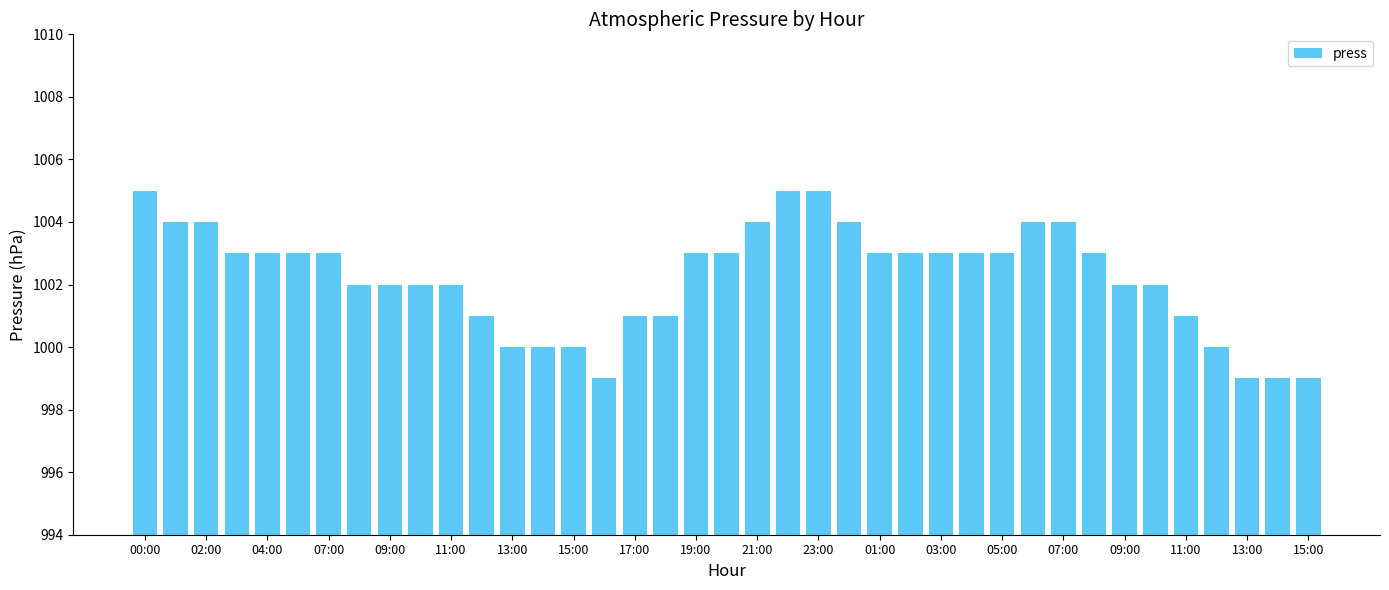

What is the minimum value shown in the chart?

999